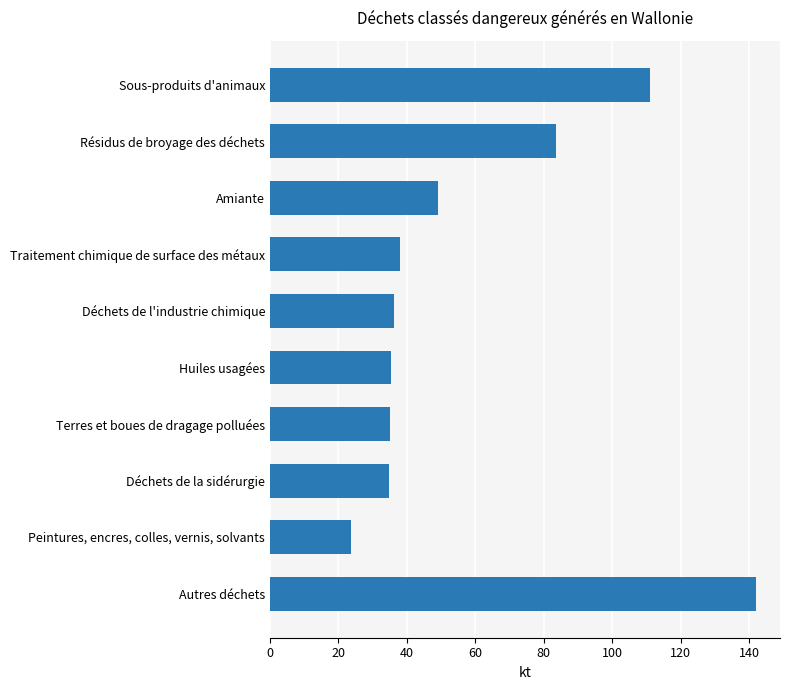

List the labels in order of value, smallest first.

Peintures, encres, colles, vernis, solvants, Déchets de la sidérurgie, Terres et boues de dragage polluées, Huiles usagées, Déchets de l'industrie chimique, Traitement chimique de surface des métaux, Amiante, Résidus de broyage des déchets, Sous-produits d'animaux, Autres déchets